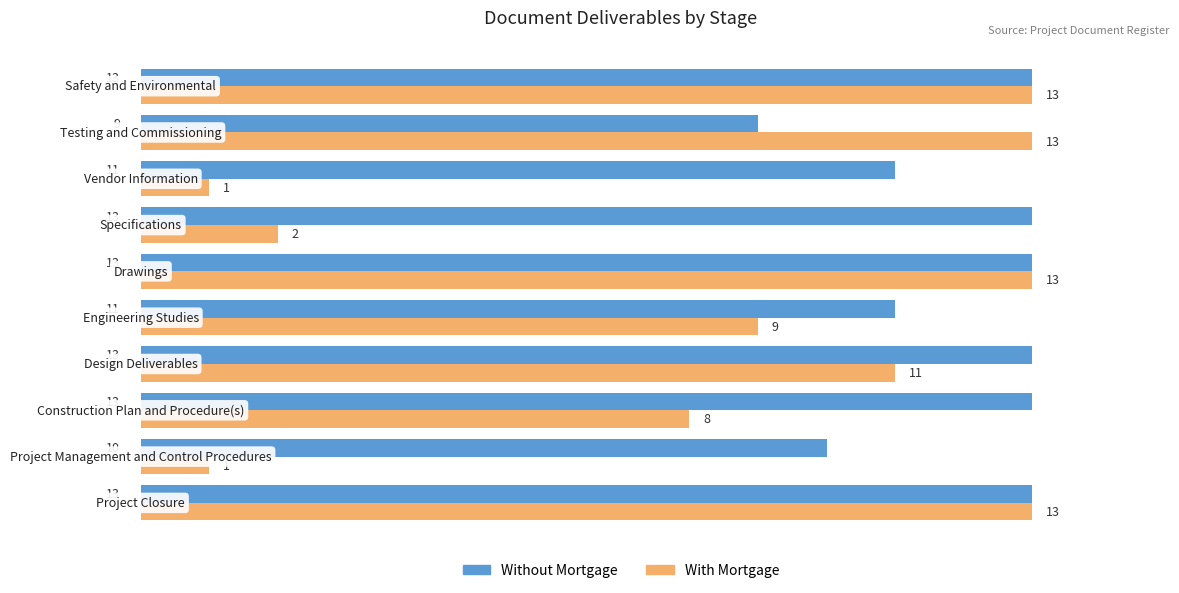

Count the number of categories in the chart.

10